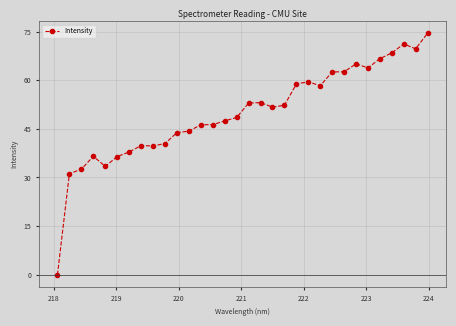

How many lines are shown in the chart?

1